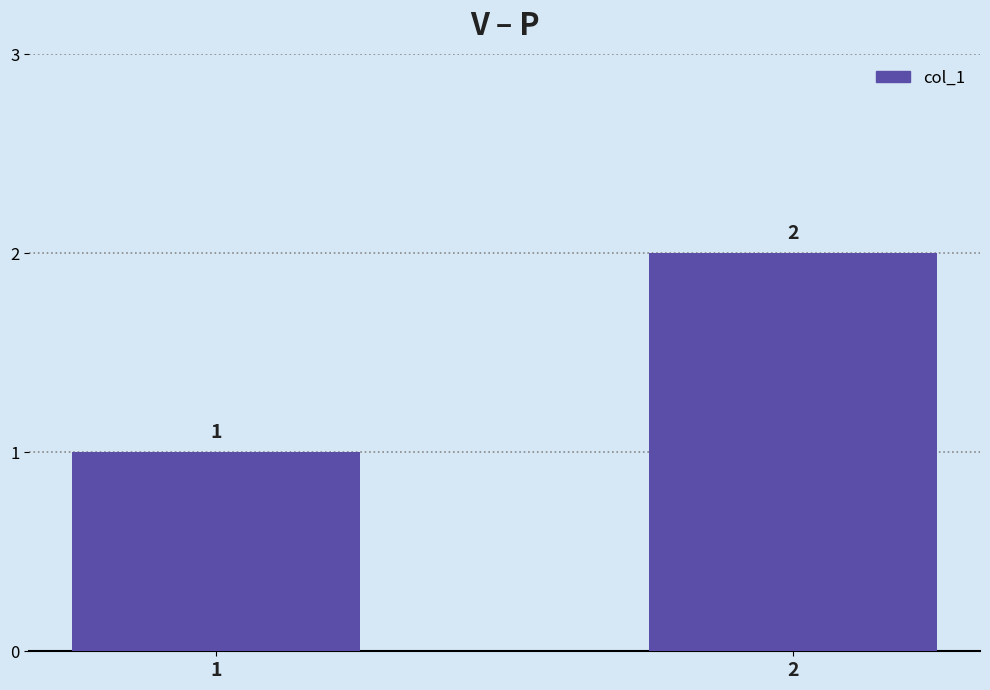

The chart shows a value of 2 at 2. True or false?

True